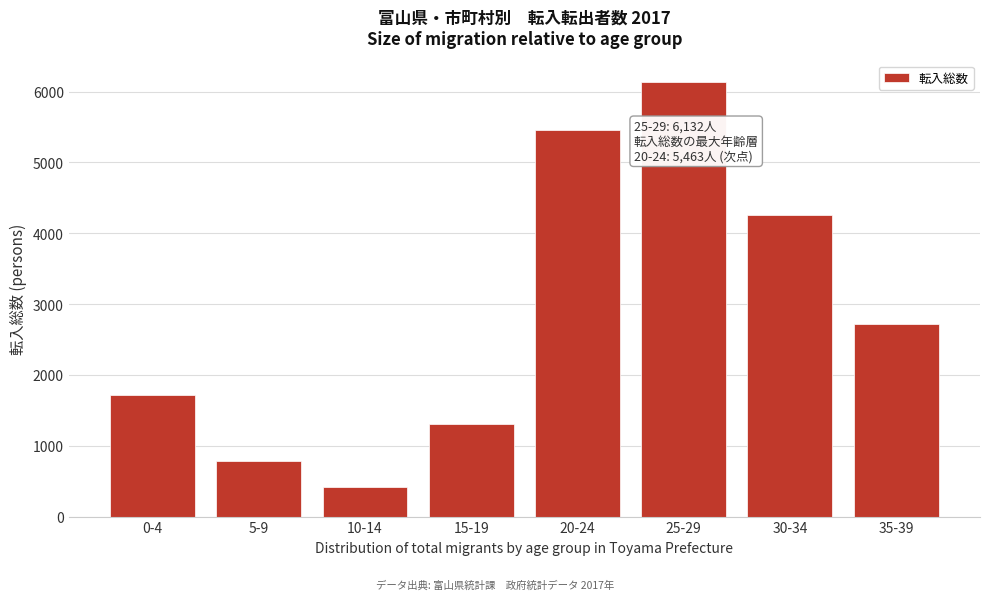

Reading left to right, transcribe all the data shown in this chart.

1717	783	423	1311	5463	6132	4253	2712